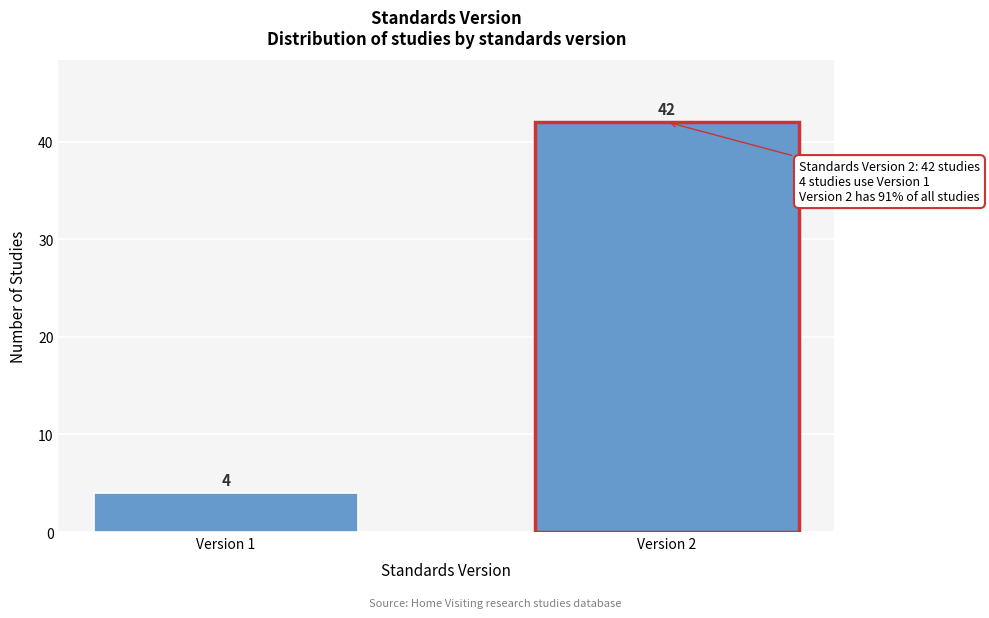

Reading left to right, transcribe all the data shown in this chart.

Version 1=4	Version 2=42